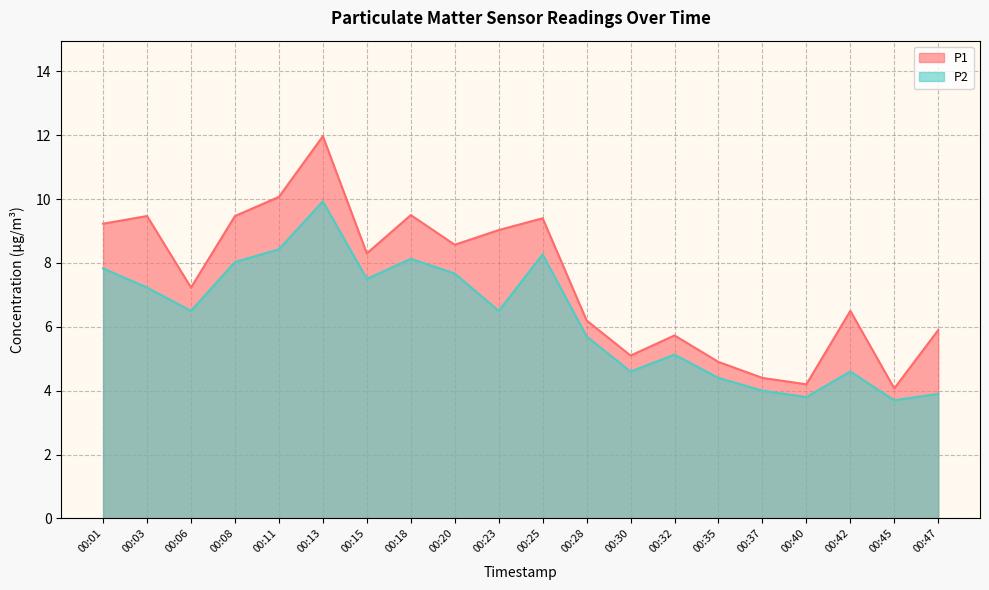

Which category has the highest value in the P2 series?

00:13